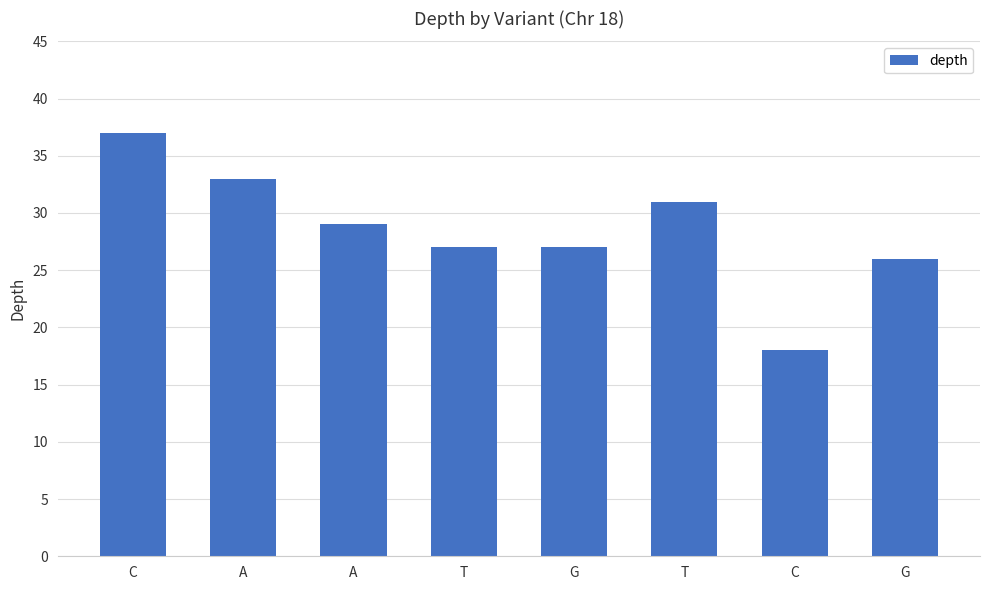

Are the bars grouped side by side (vs. stacked)?

No